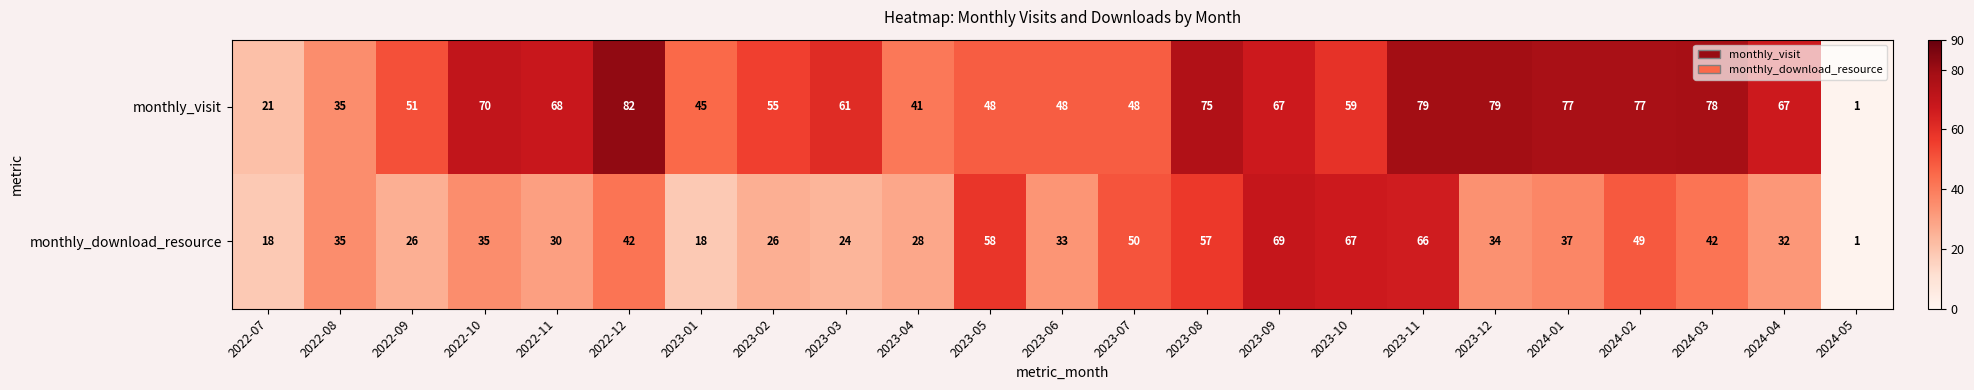

Between 2023-07 and 2024-05, which series saw the biggest shift?

monthly_download_resource